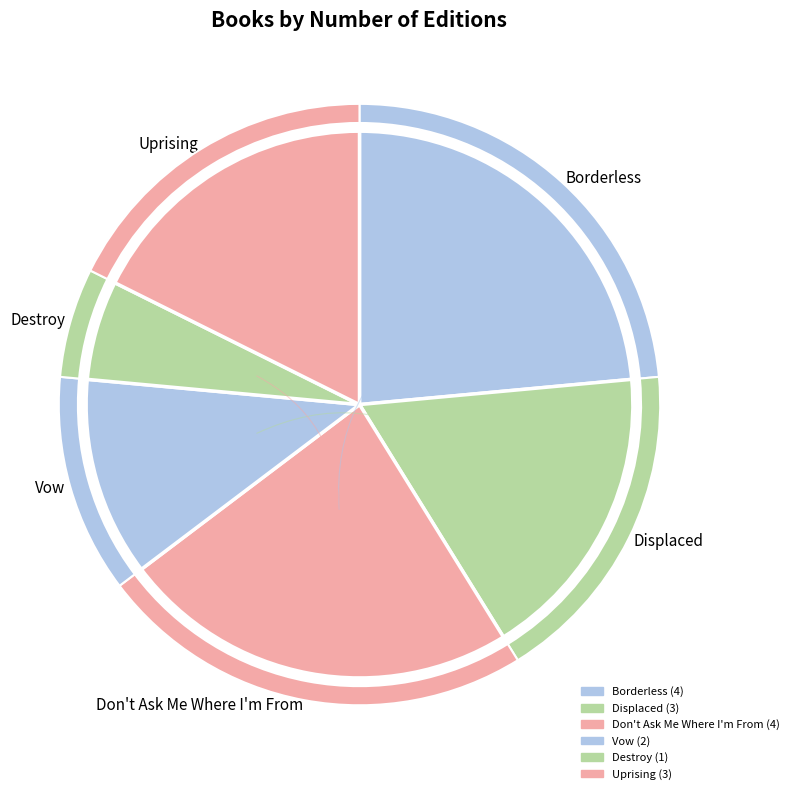

To the nearest percent, what is the combined percentage of Displaced and Destroy?

24%